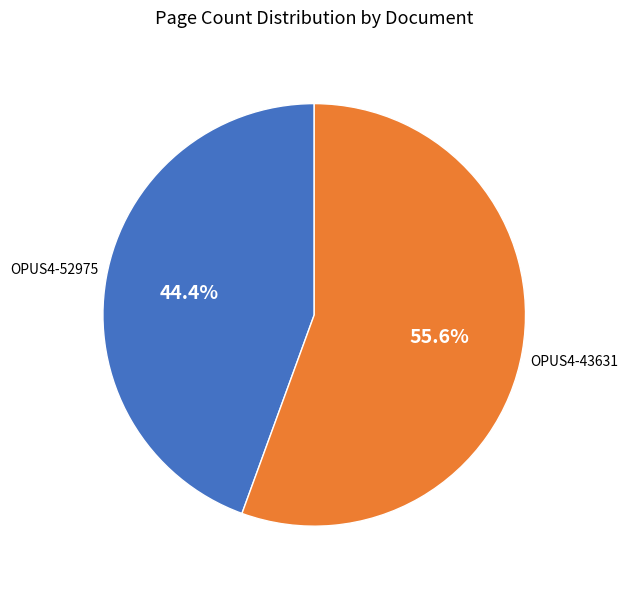

How many segments does this pie chart have?

2